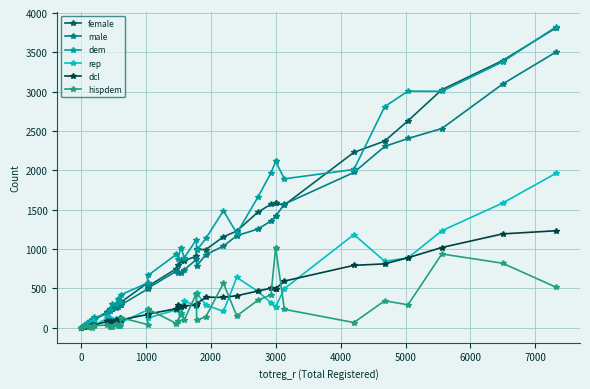

True or false: dcl and dem intersect in this chart.

False